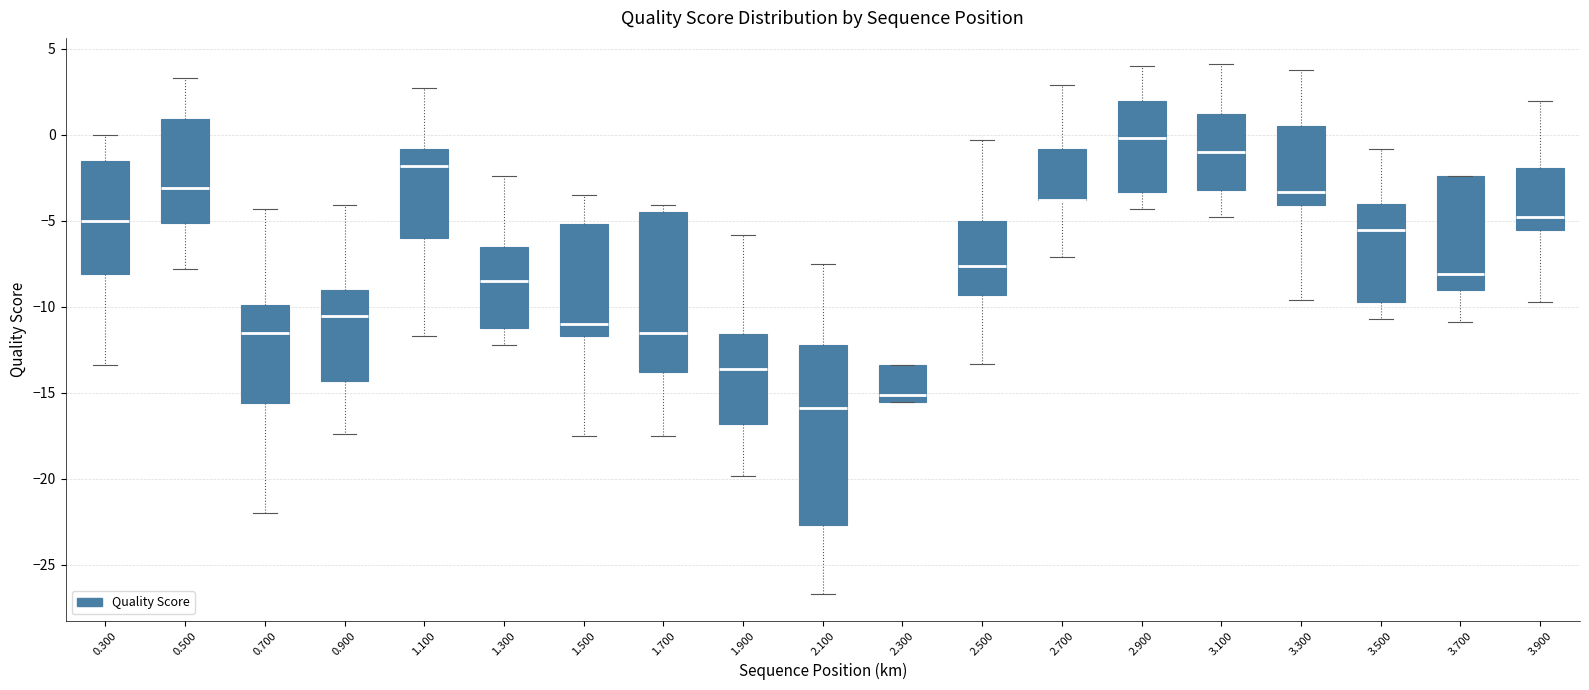

Where does the upper whisker of the box at x = 0.300 end on the y-axis? The values are not printed on the chart, so give them approximately, as read against the axis.

0.0